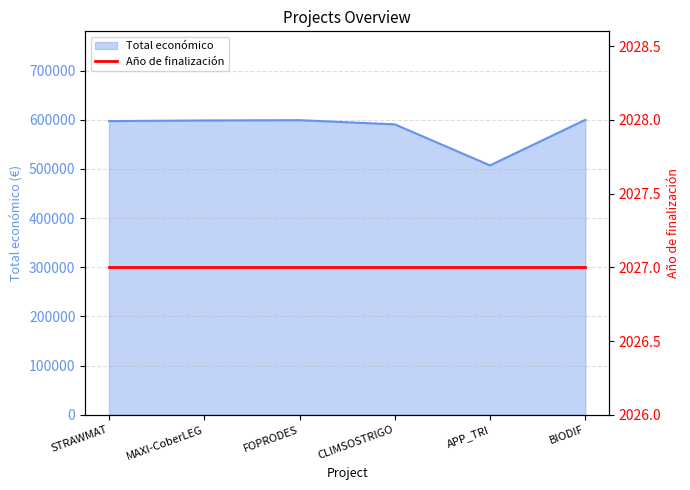

True or false: Total económico has a value of 279977 at APP_TRI.

False